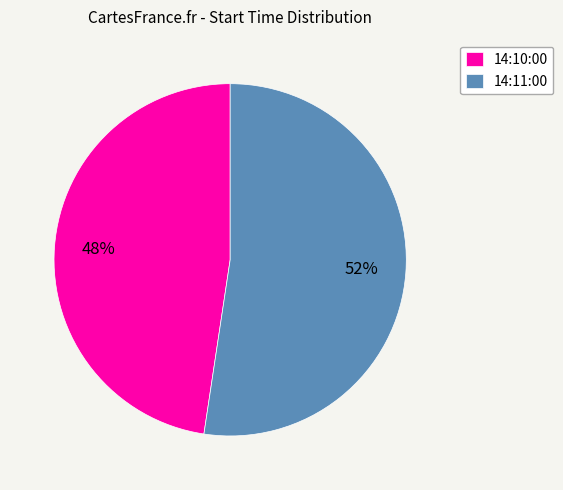

How many segments does this pie chart have?

2